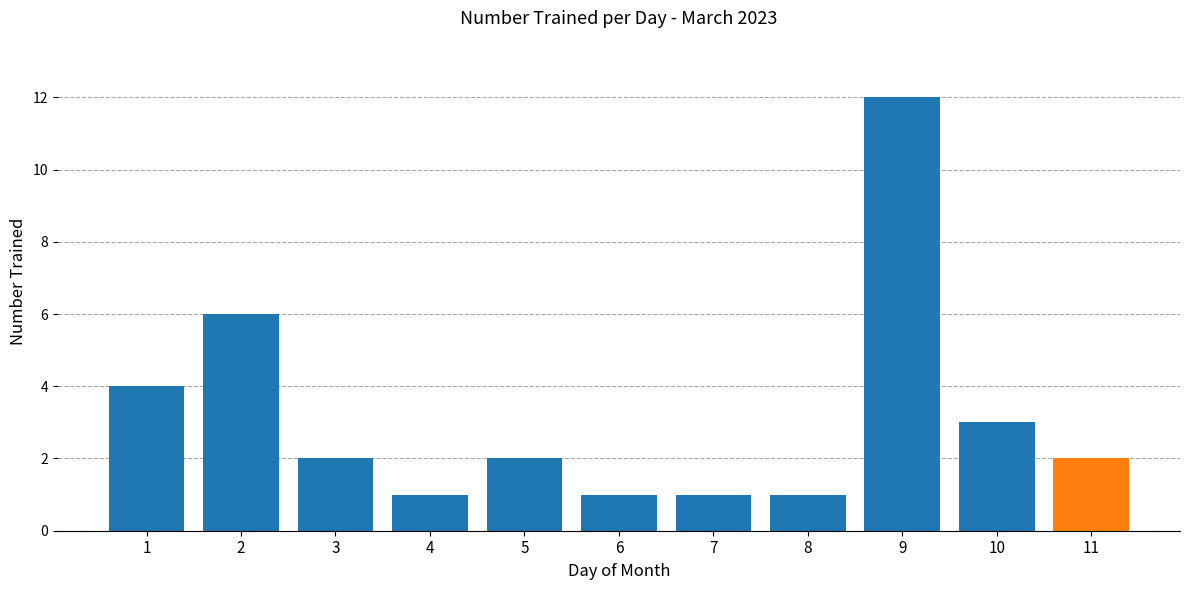

Reading right to left, transcribe all the data shown in this chart.

11=2	10=3	9=12	8=1	7=1	6=1	5=2	4=1	3=2	2=6	1=4